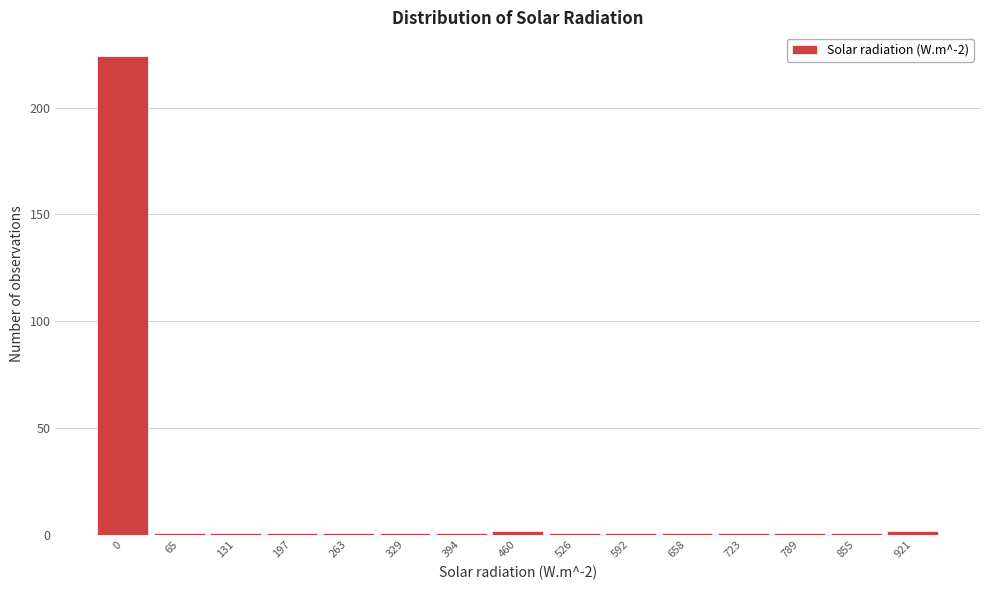

Reading left to right, list all the values displayed in this chart.

224	1	1	1	1	1	1	2	1	1	1	1	1	1	2